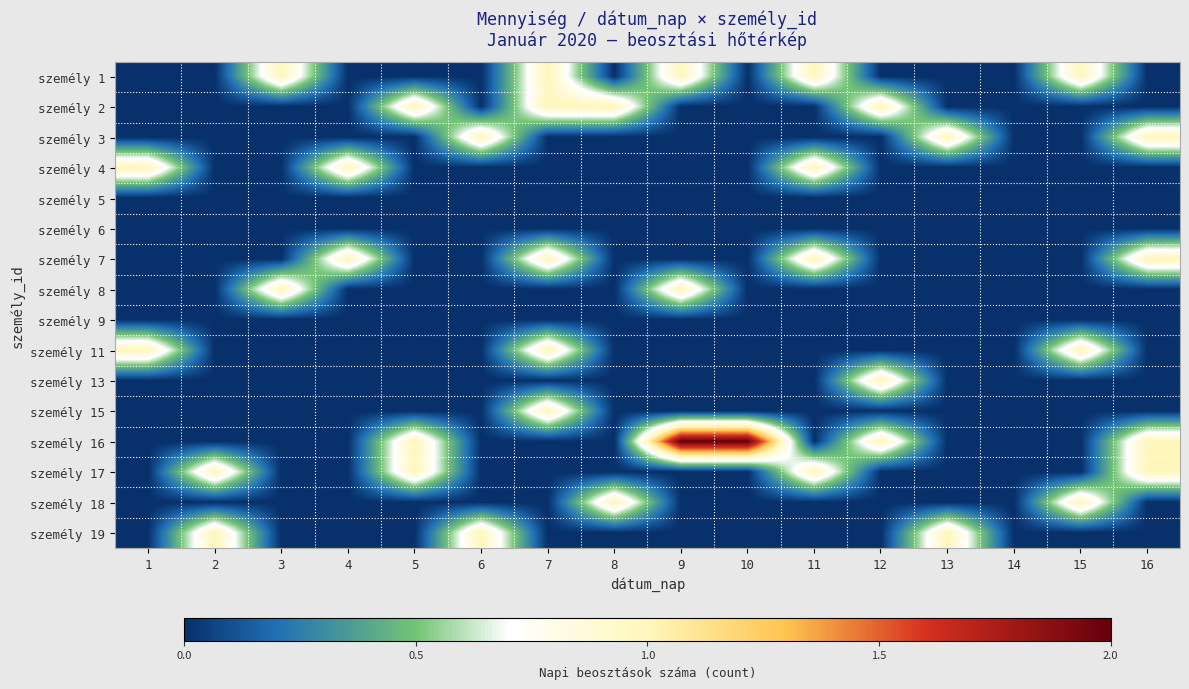

What is the spread (max minus min) of values at 16?

1